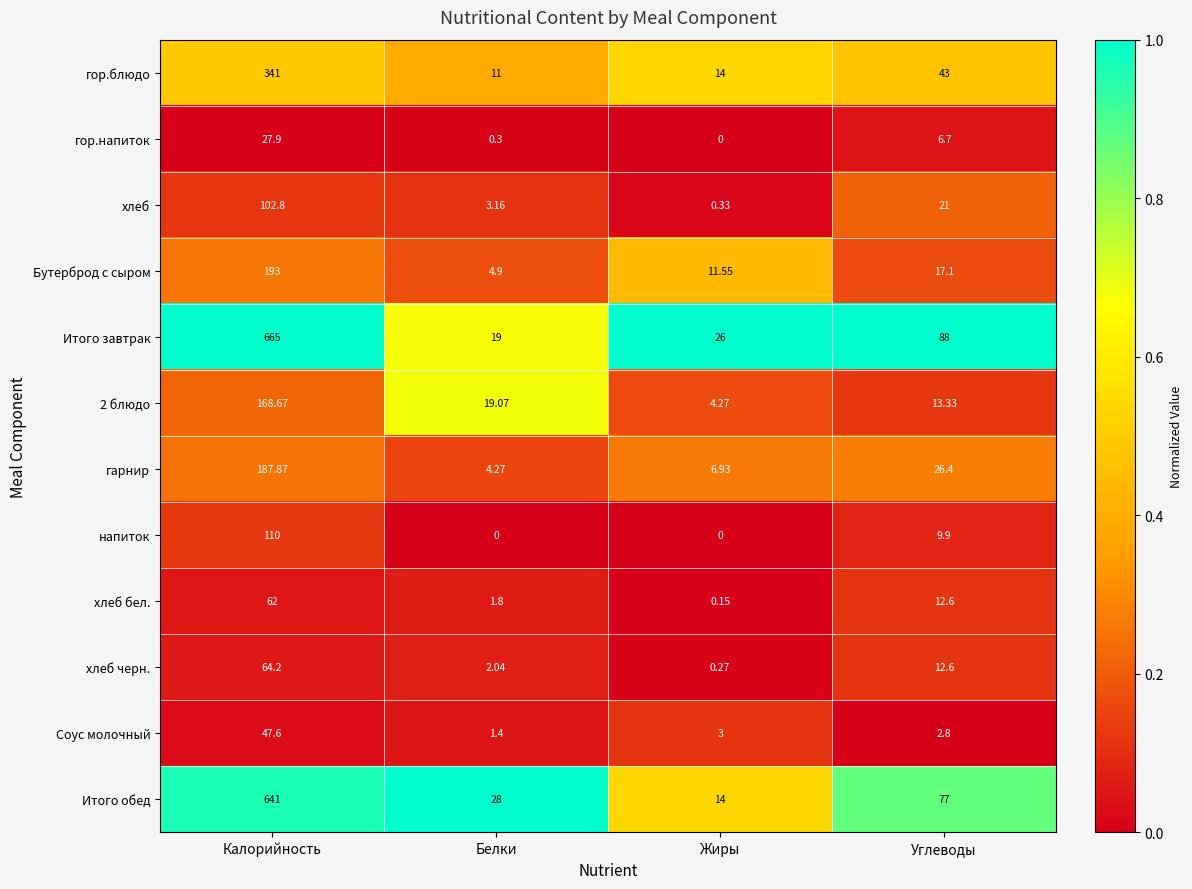

Between Калорийность and Жиры, which series saw the biggest shift?

Итого завтрак